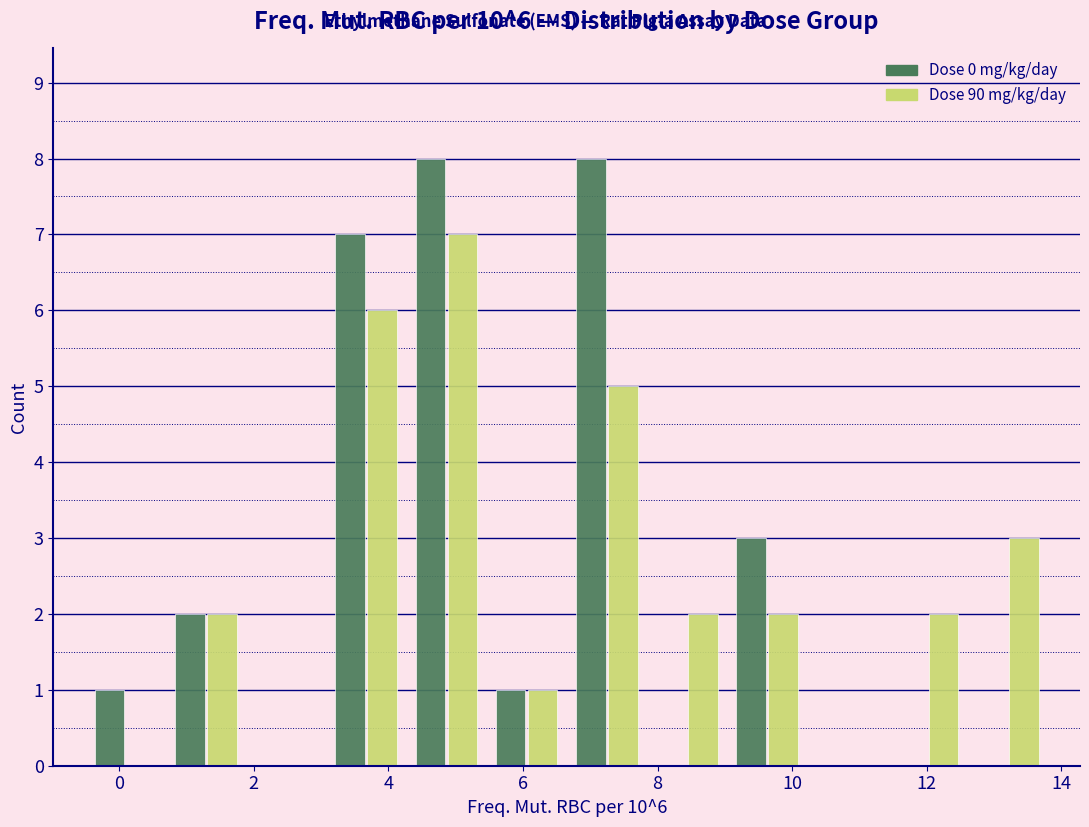

In the Dose 90 mg/kg/day series, which range on the x-axis has the tallest bar?

4.2 to 5.4